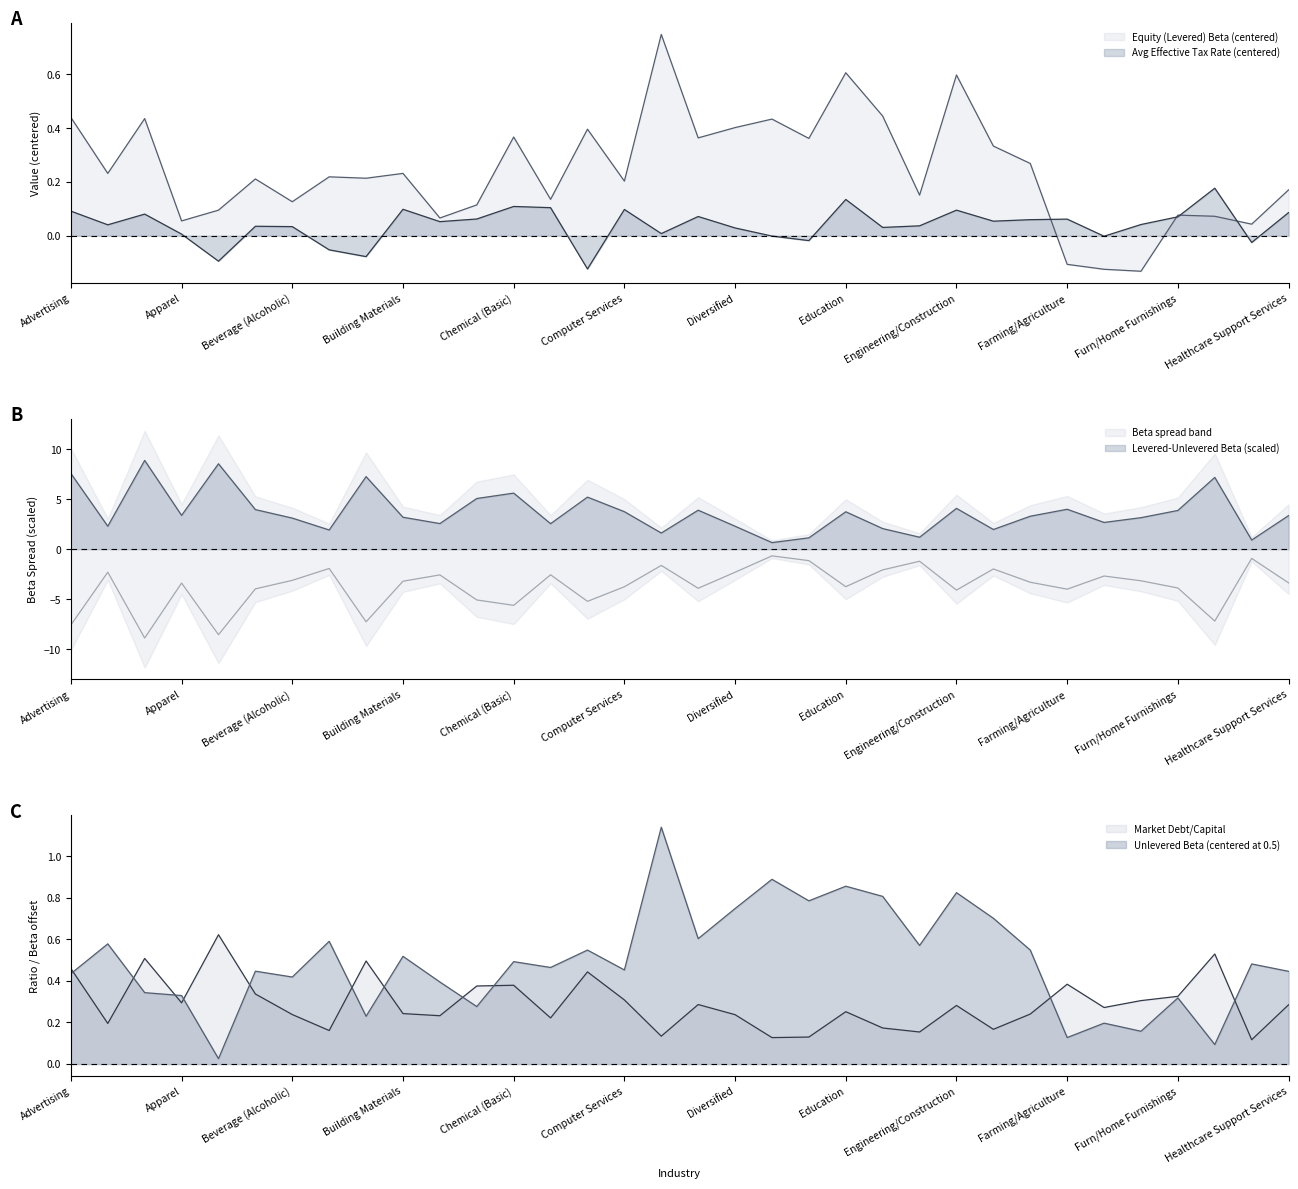

At which category is the sum across all series the highest?

Computers/Peripherals